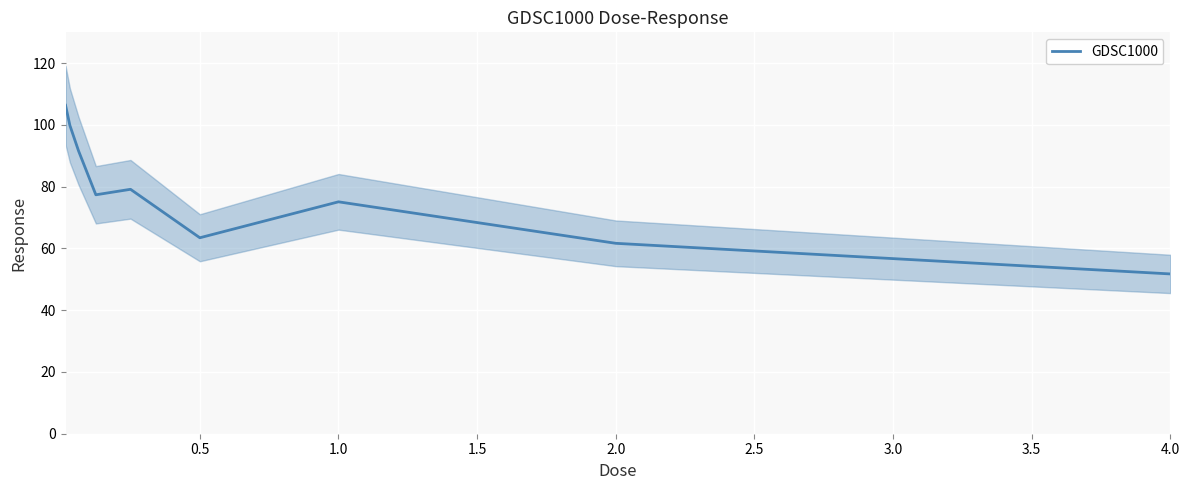

True or false: the data has more than 1 interior local peaks.

True